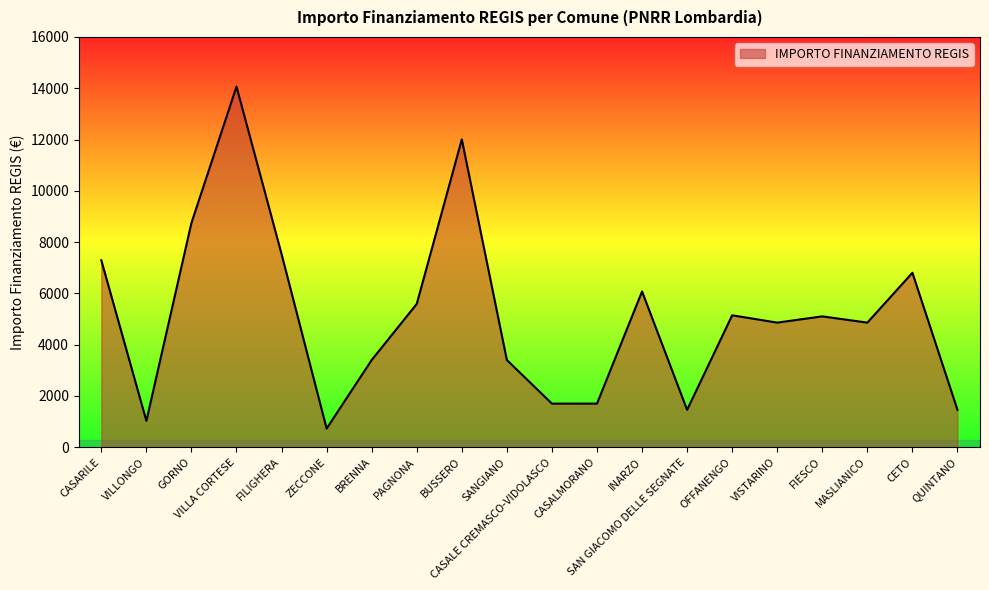

Approximately how many times larger is the value at CASALMORANO compared to ZECCONE?

2.3